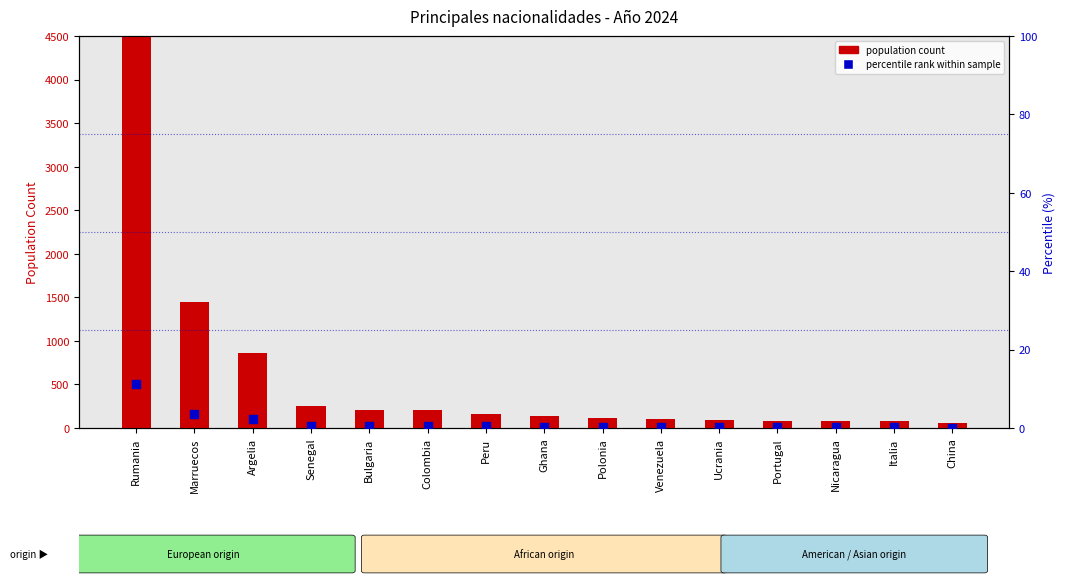

What are all the series names shown in the legend?

population count, percentile rank within sample